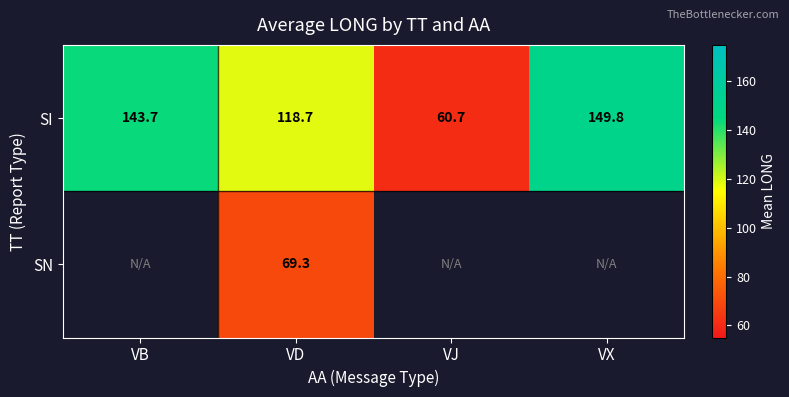

Rank the categories by SI value from lowest to highest.

VJ, VD, VB, VX